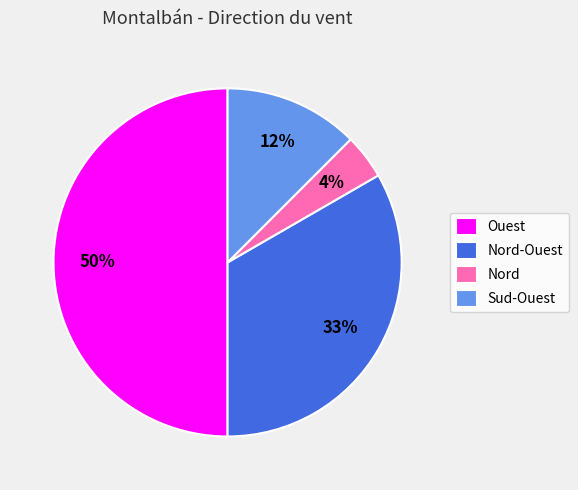

Is the sum of Ouest and Nord greater than half?

Yes